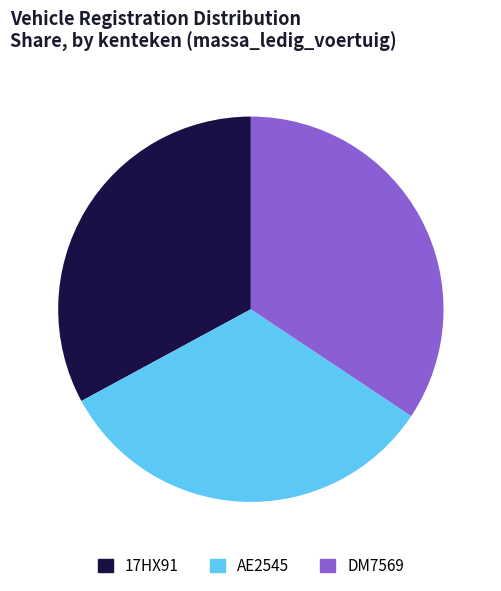

Is it true that 17HX91 is 40% of the pie?

False